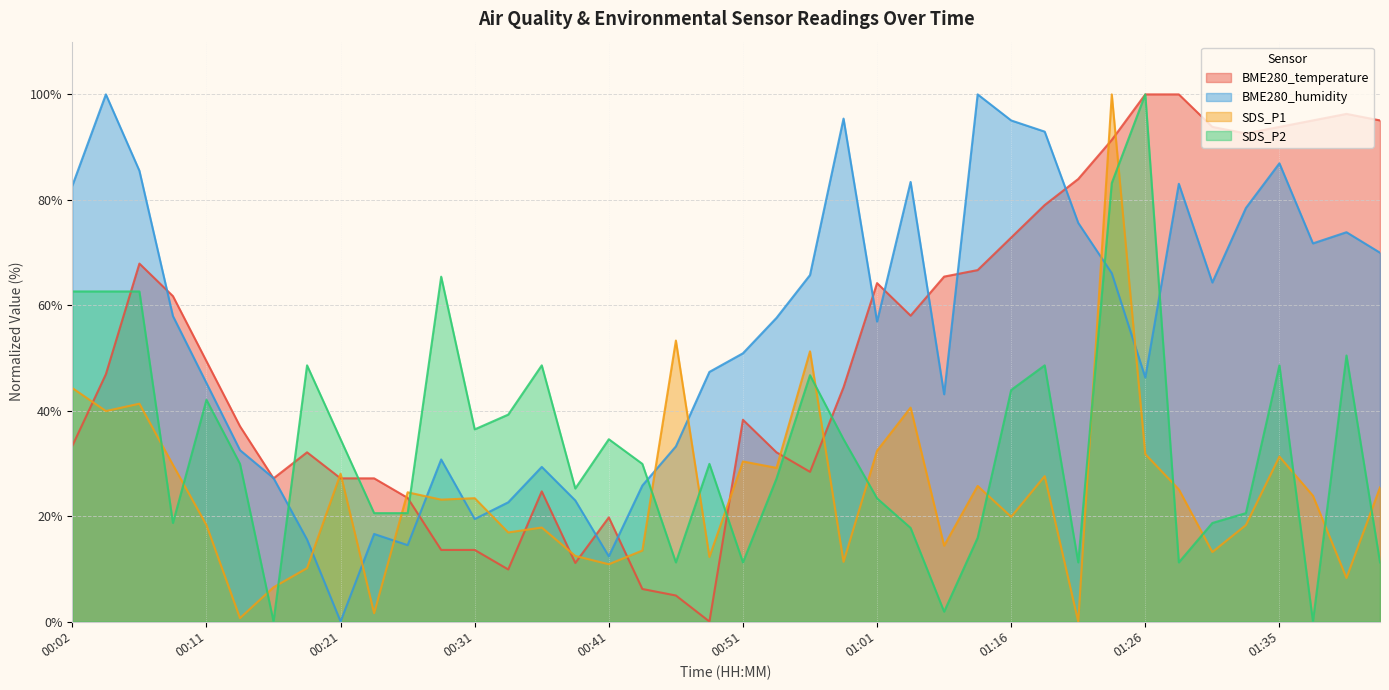

List the series in order of their peak value, lowest first.

BME280_temperature, BME280_humidity, SDS_P1, SDS_P2